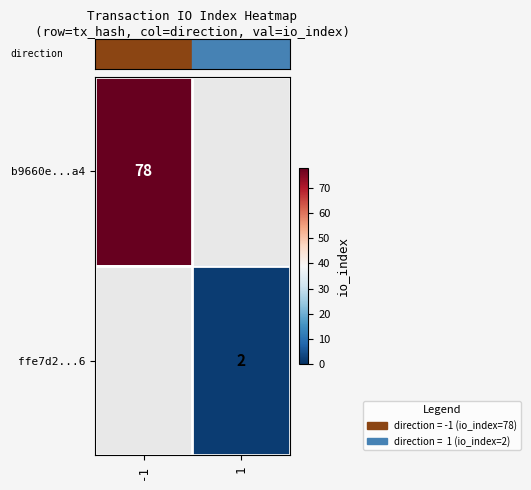

How many categories are shown in the chart?

2